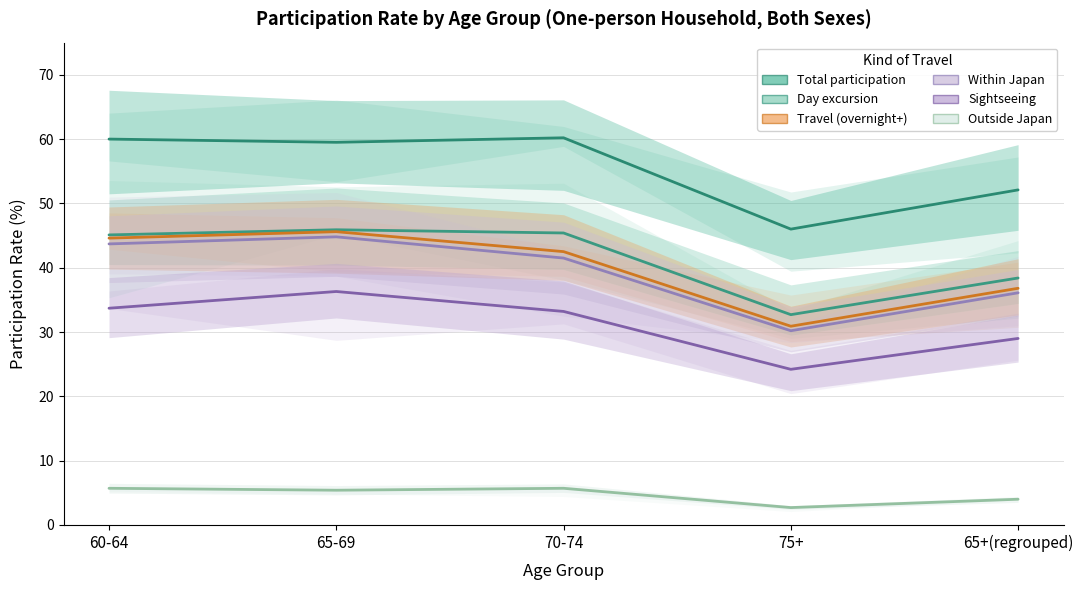

How many distinct data groups are displayed?

6